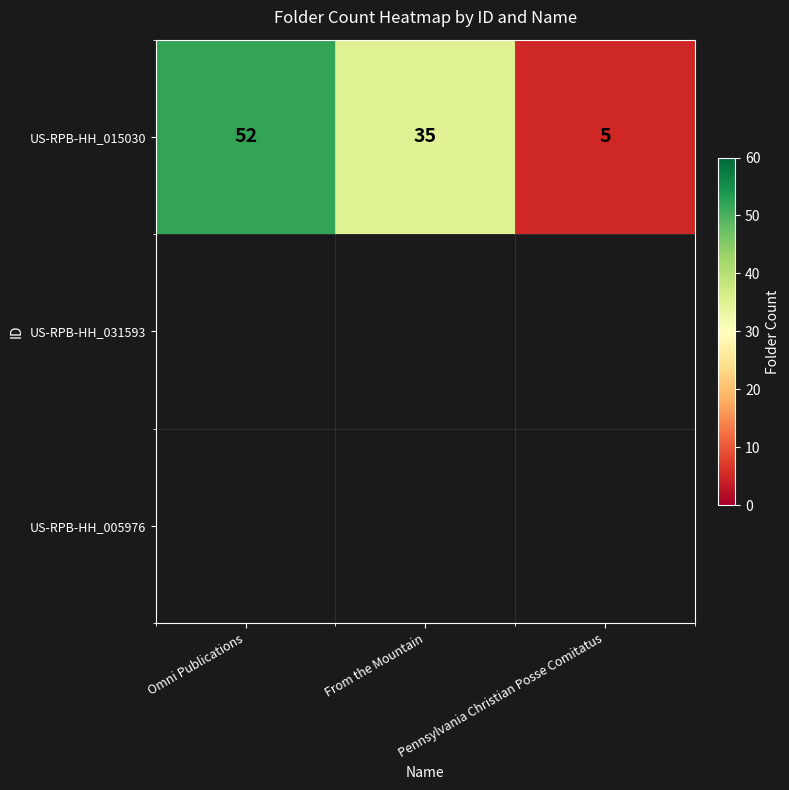

What is the change in value from From the Mountain to Pennsylvania Christian Posse Comitatus?

-30